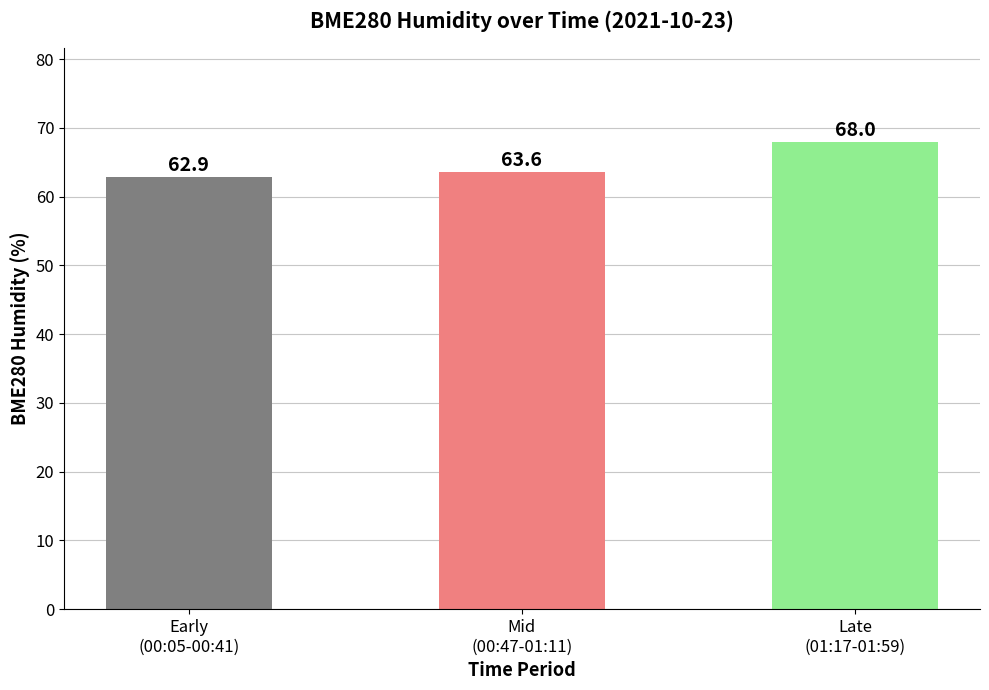

What is the approximate value at Early
(00:05-00:41)?

62.9